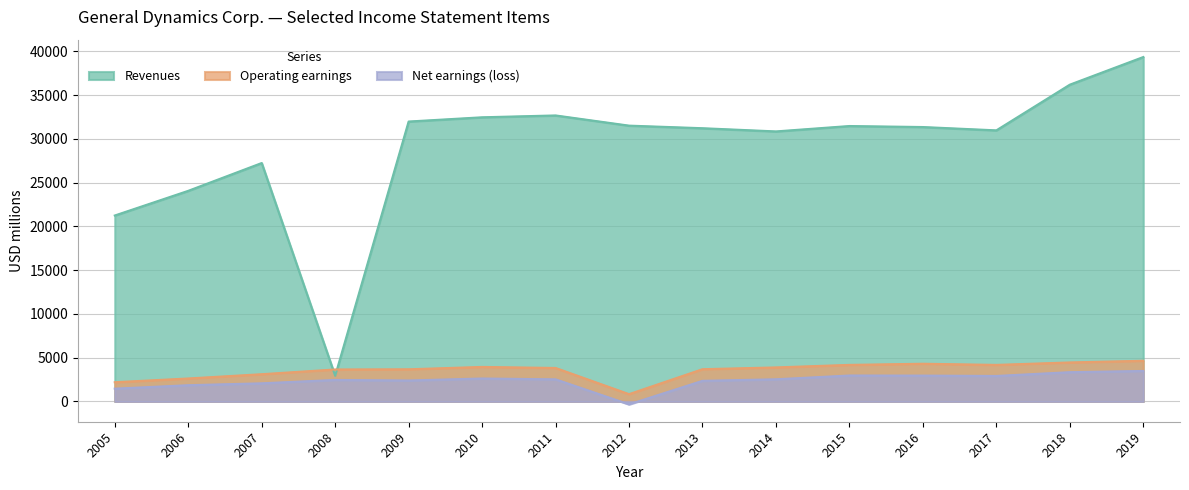

Does the chart have visible grid lines?

Yes